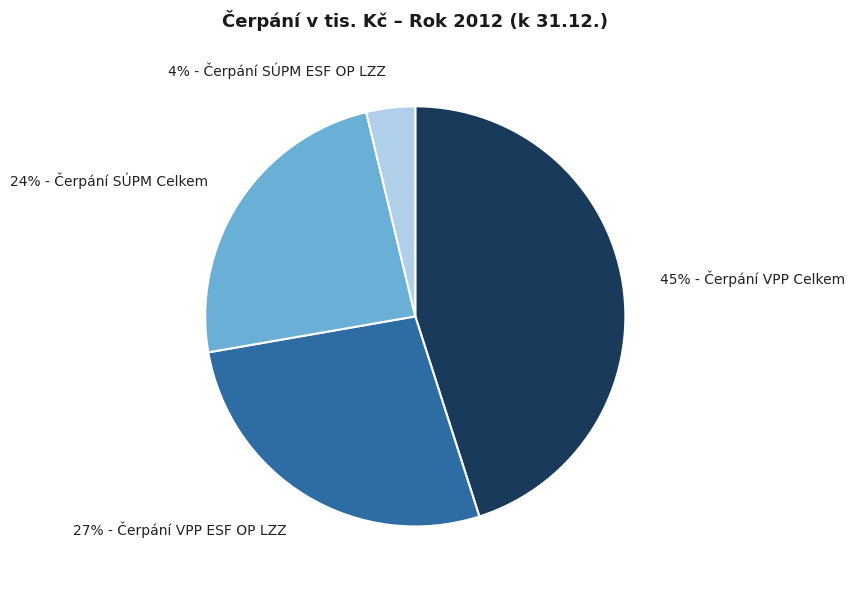

To the nearest percent, what is the average slice percentage?

25%